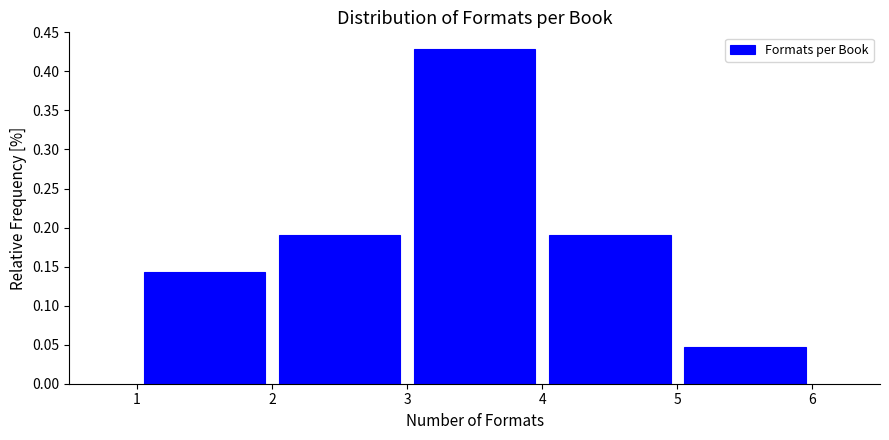

Reading left to right, transcribe this chart: for each bar, give the range it covers on the x-axis and its height. The values are not printed on the chart, so give them approximately, as read against the axis.

1 to 2: 0.145
2 to 3: 0.190
3 to 4: 0.430
4 to 5: 0.190
5 to 6: 0.050